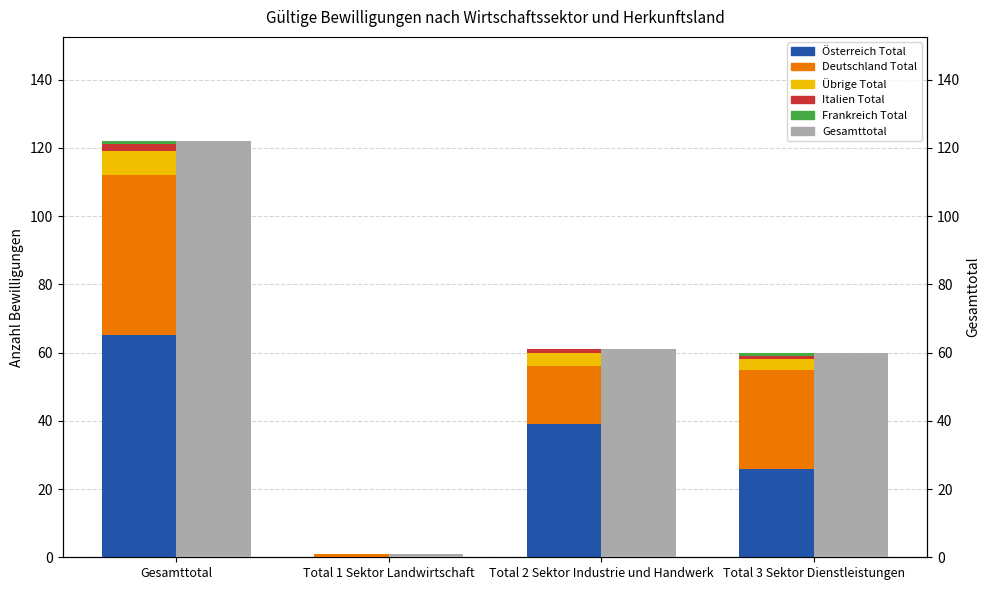

Which series has the largest total across all categories?

Gesamttotal